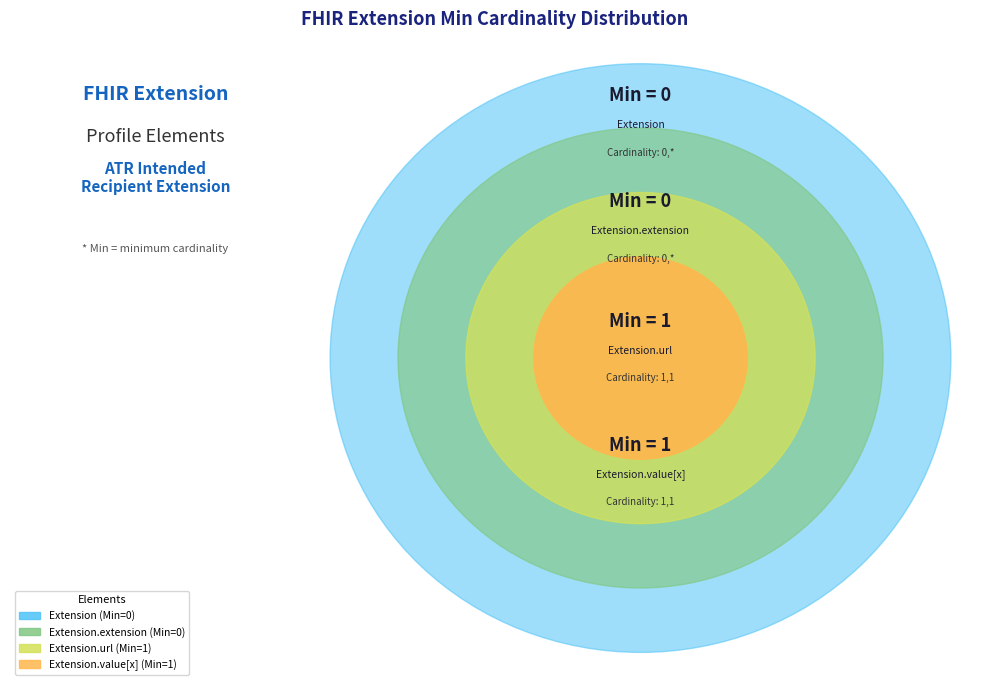

What percentage do Extension.url and Extension.value[x] together represent?

100.0%